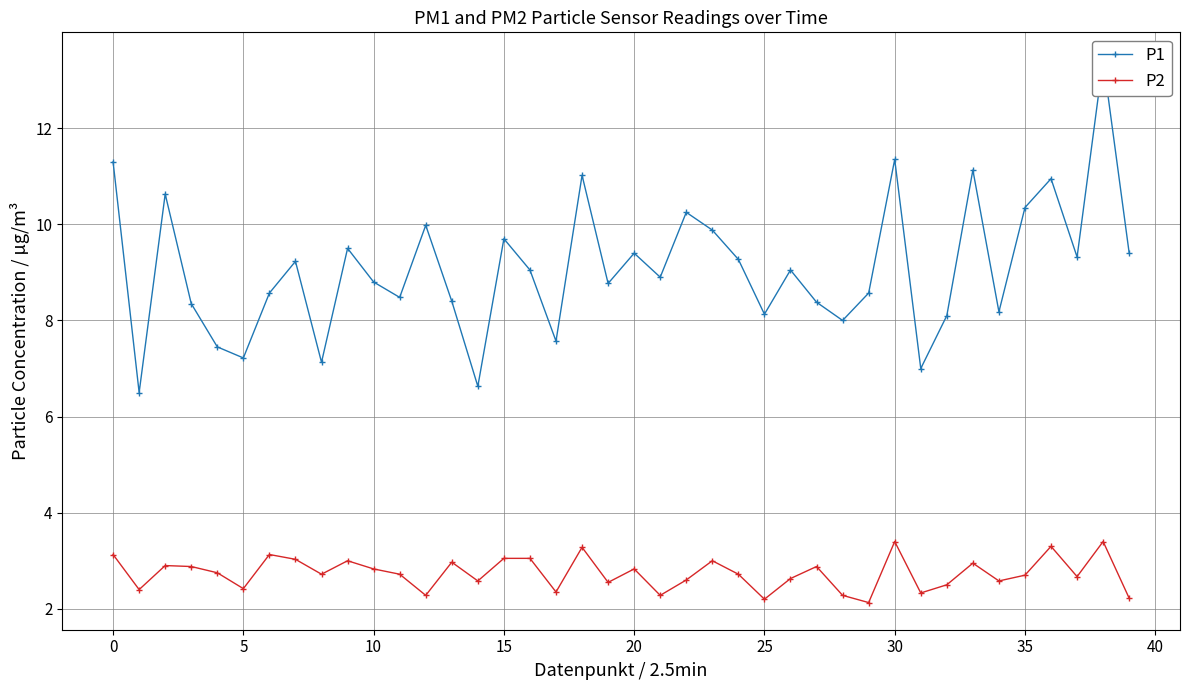

True or false: P1 has more than 1 points higher than both neighbors.

True